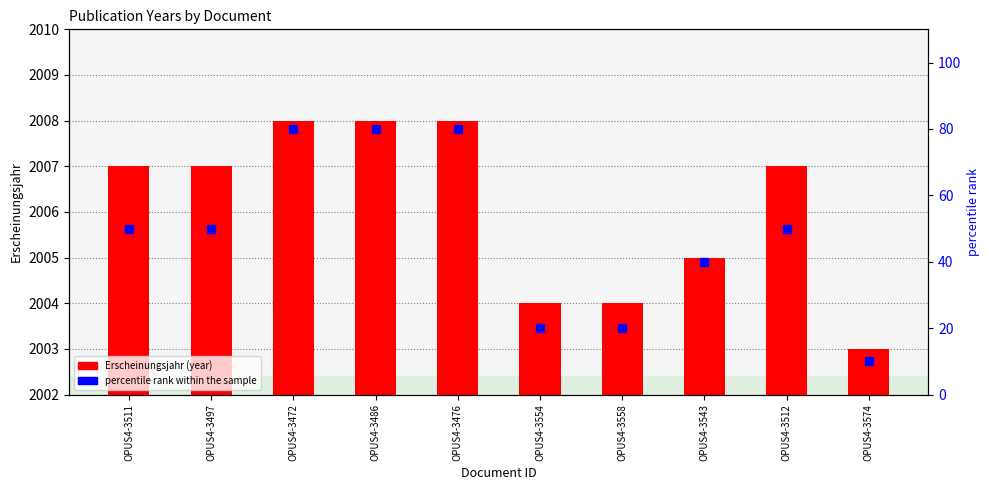

How many values in the Erscheinungsjahr (year) series are below 2007?

4